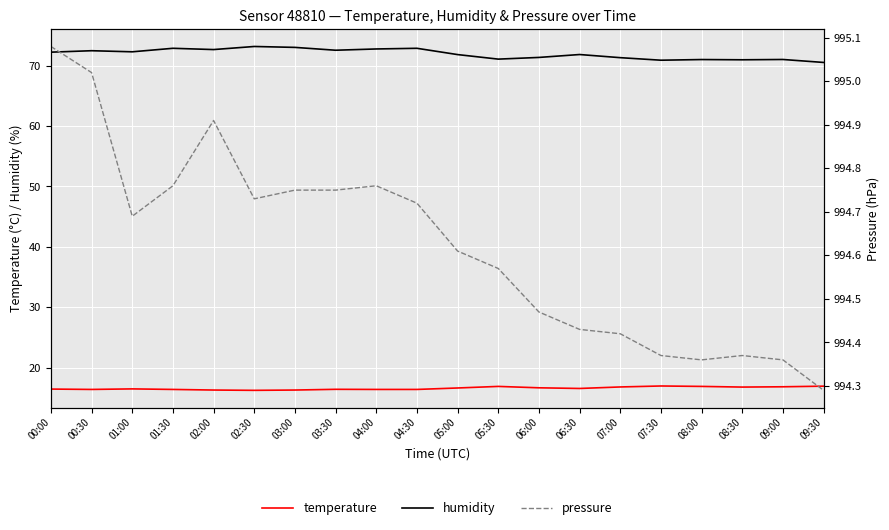

How many lines are shown in the chart?

3